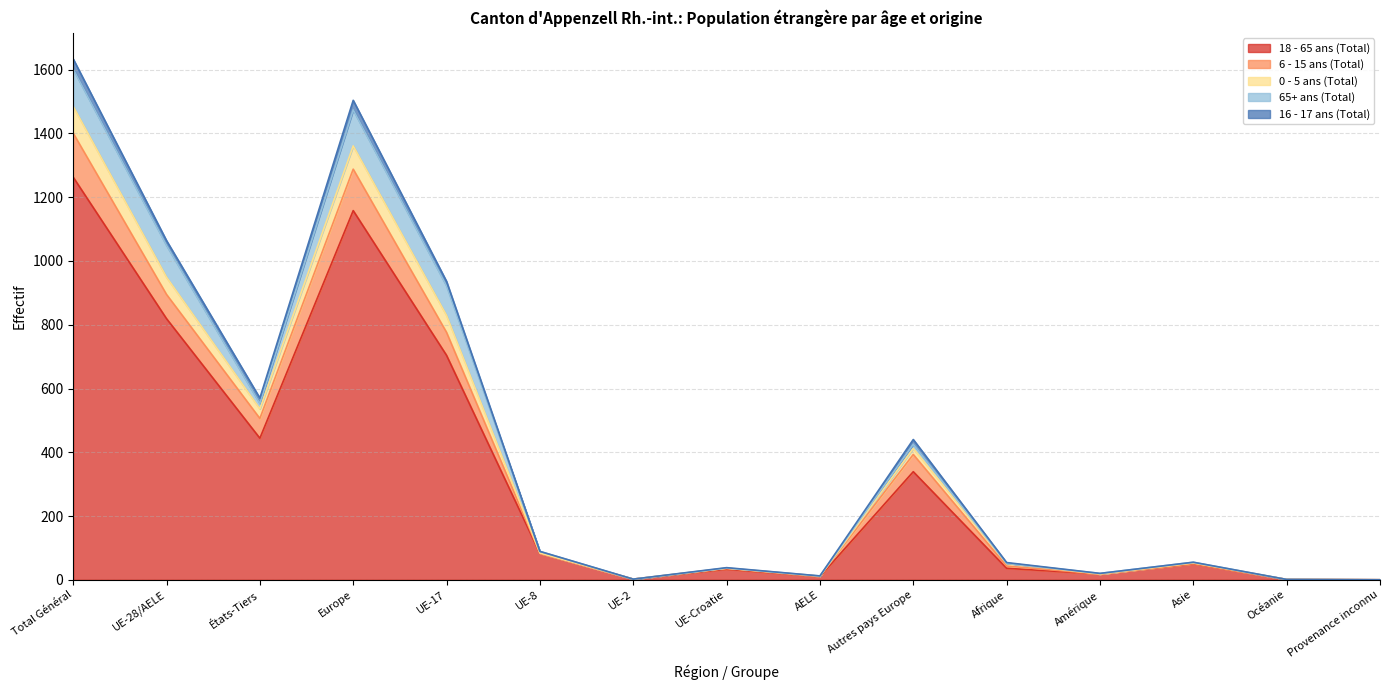

Which category has the highest value in the 18 - 65 ans (Total) series?

Total Général